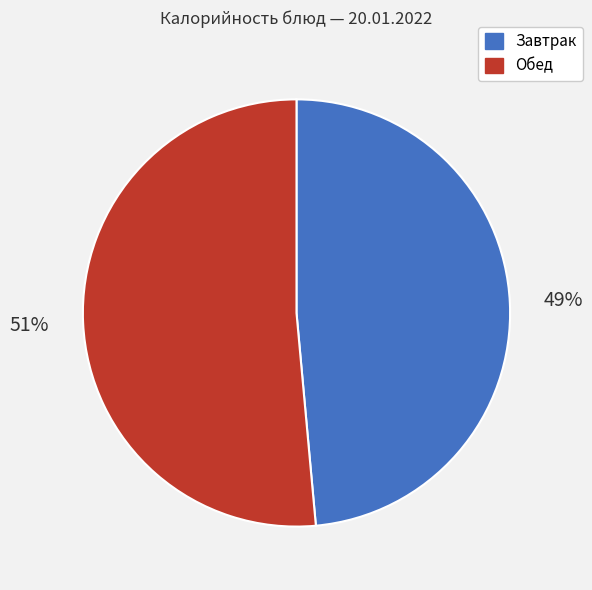

Is there any slice that represents more than half of the pie?

Yes